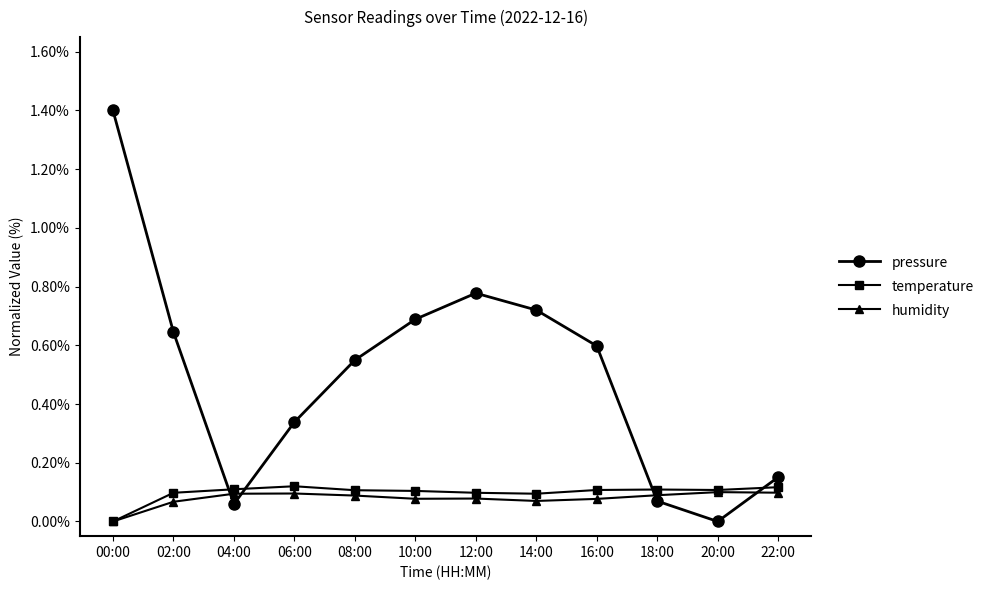

In pressure, how many points are higher than both neighbors (excluding endpoints)?

1